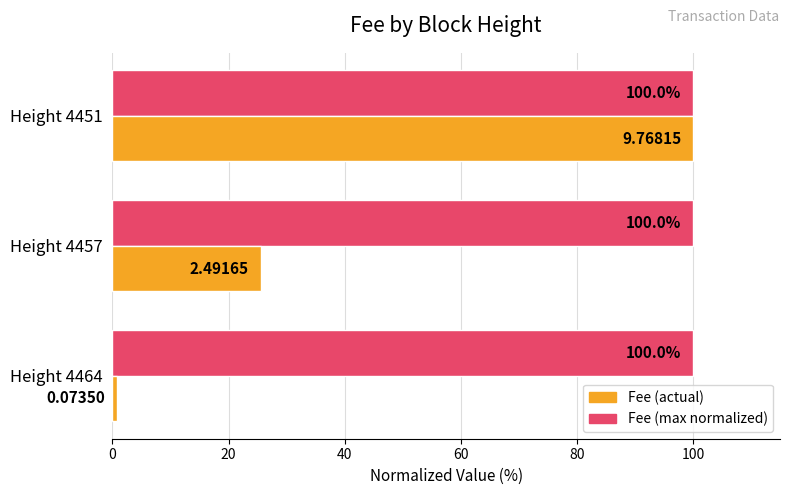

What is the spread (max minus min) of values at Height 4464?

99.2